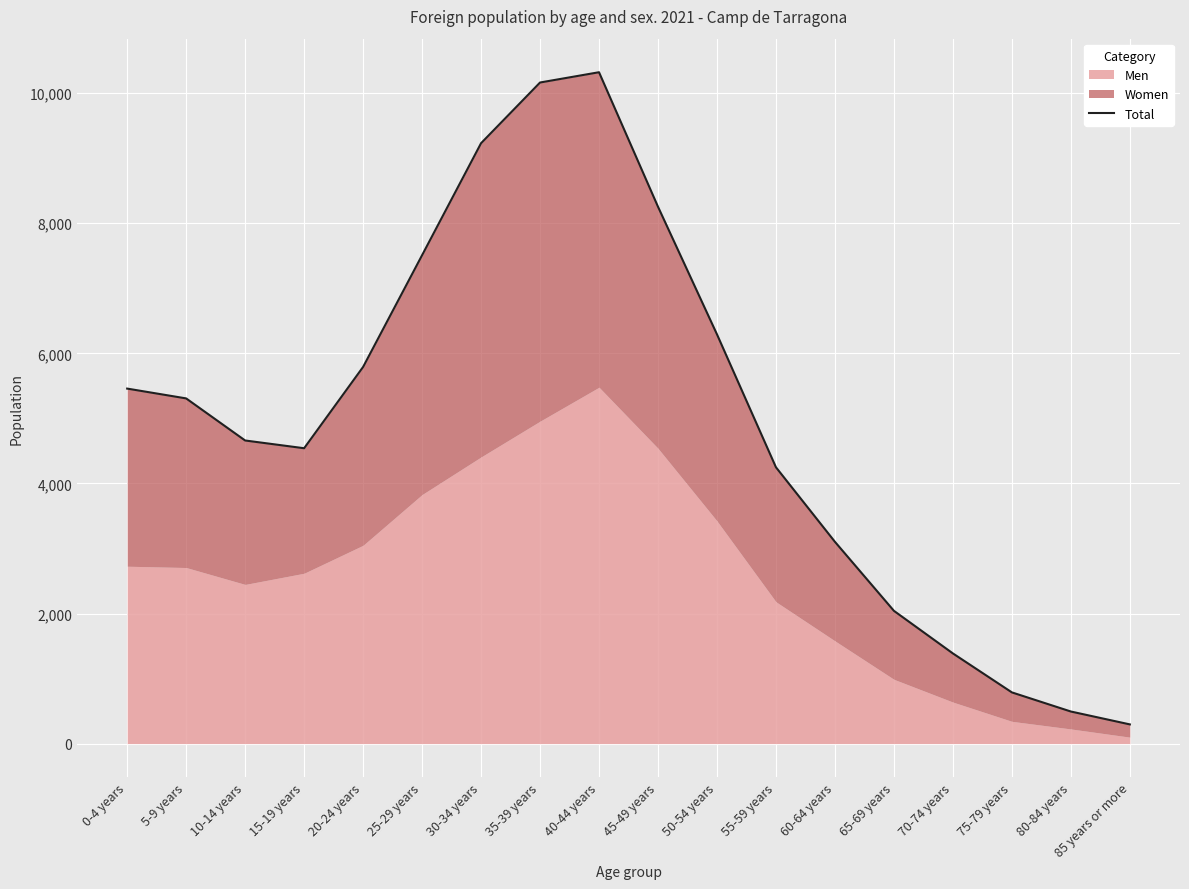

Between 40-44 years and 85 years or more, which is larger?

40-44 years